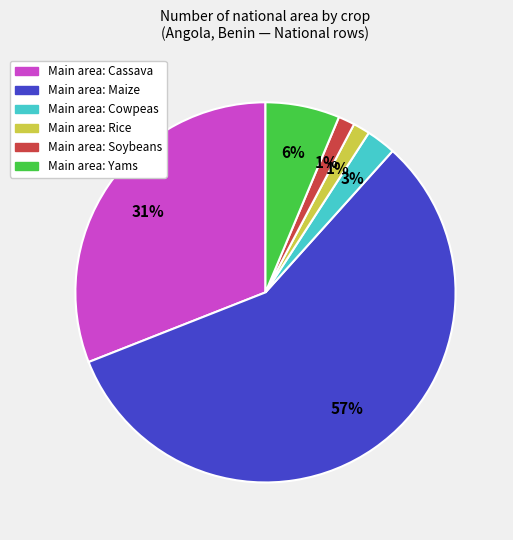

Is there a majority slice in this chart?

Yes